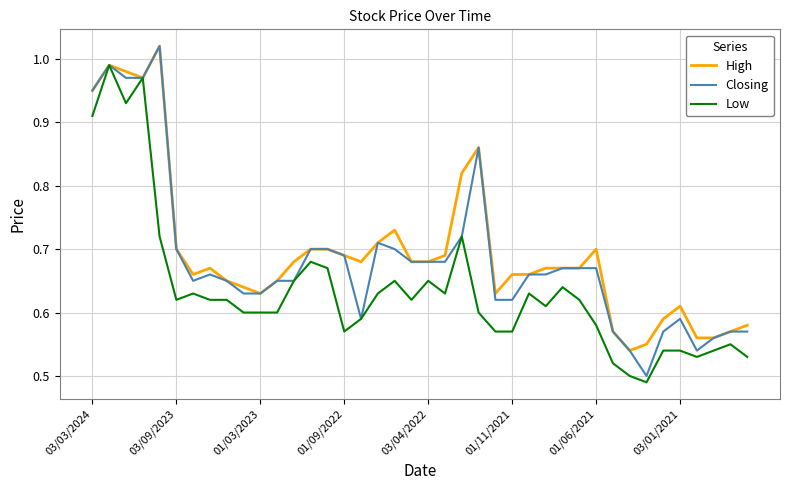

Rank the series by their average value, from lowest to highest.

Low, Closing, High